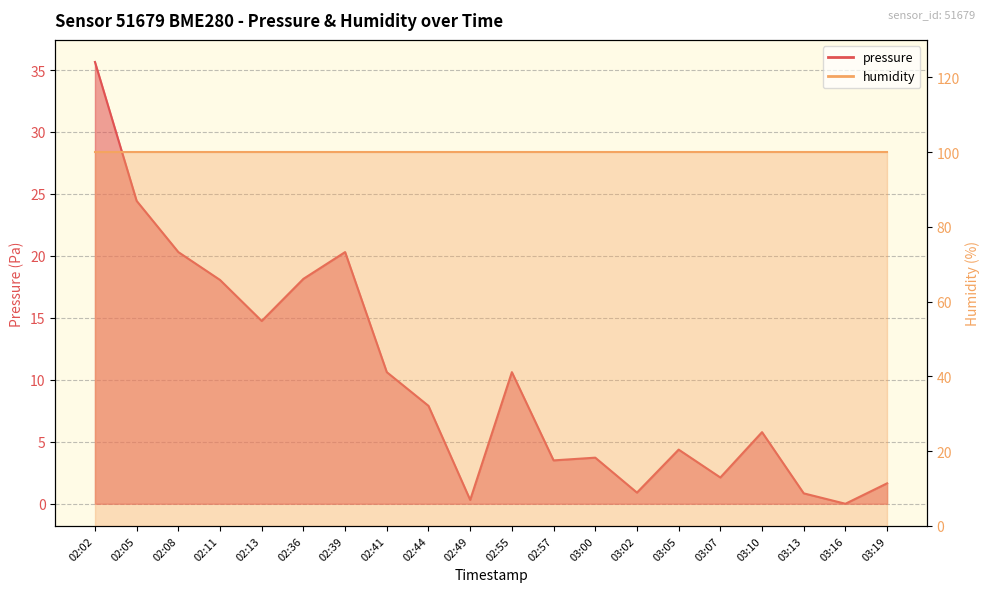

What is the sum of the values at 02:13 and 02:44?

22.6